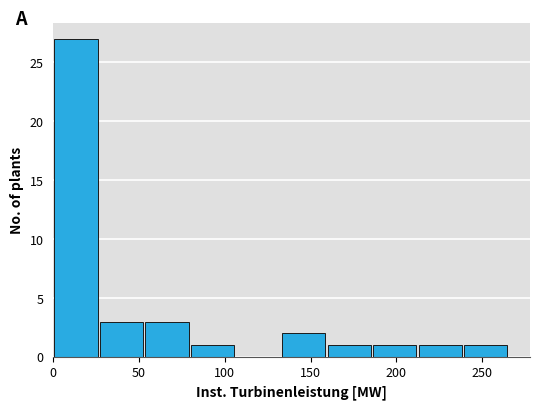

Reading left to right, list every bar in this chart as the range it spans on the x-axis followed by its height. Neither the bar edges nor the heights are printed on the chart, so give them approximately, as read against the axes.

0 to 25: 27
25 to 55: 3
55 to 80: 3
80 to 105: 1
105 to 135: 0
135 to 160: 2
160 to 185: 1
185 to 210: 1
210 to 240: 1
240 to 265: 1